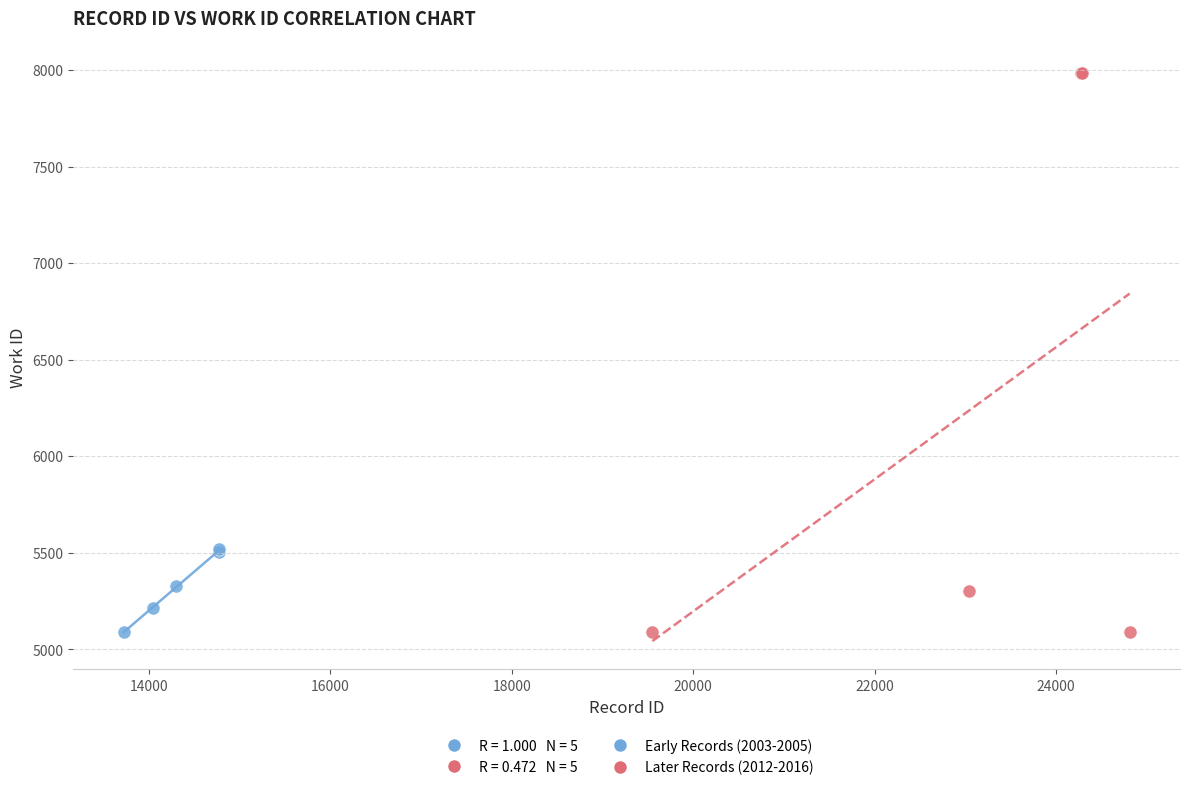

Which series reaches the maximum Y coordinate?

Later Records (2012-2016)